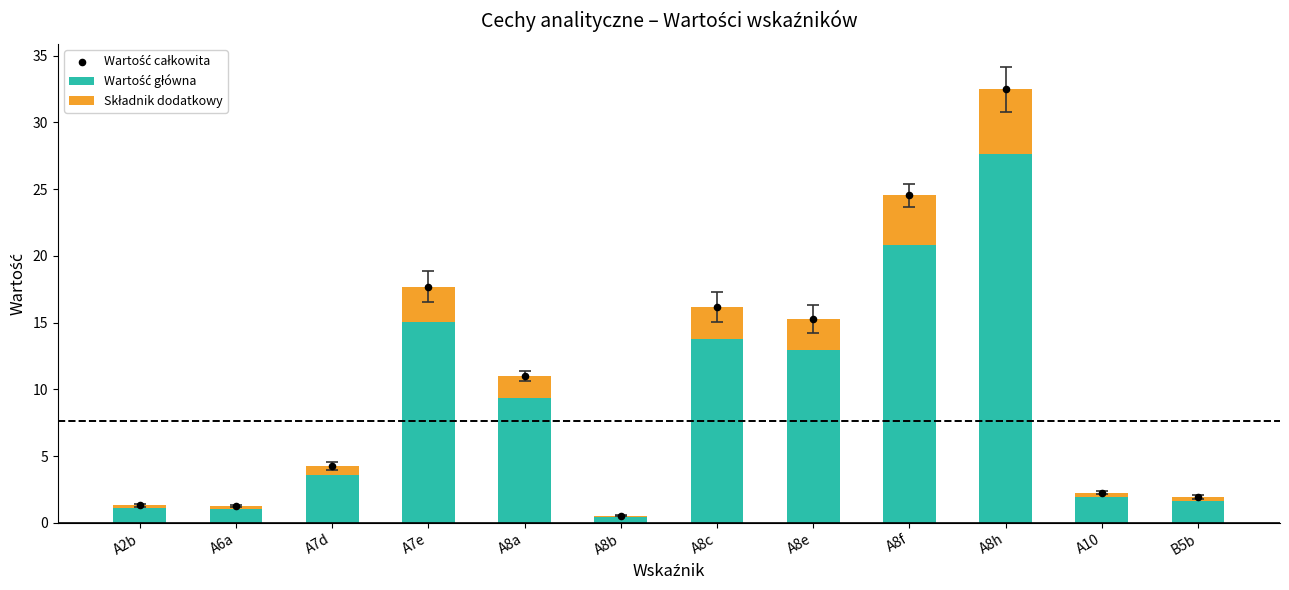

At which category is the sum across all series the highest?

A8h